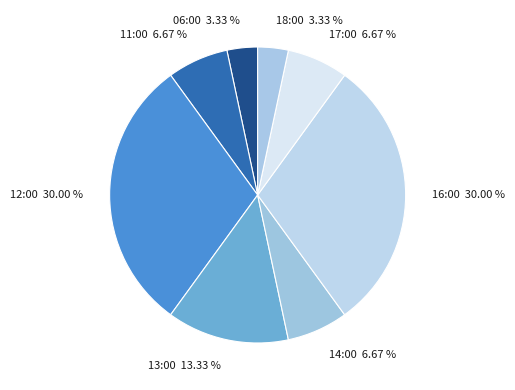

To the nearest percent, what is the difference between the largest and smallest slice percentages?

27%